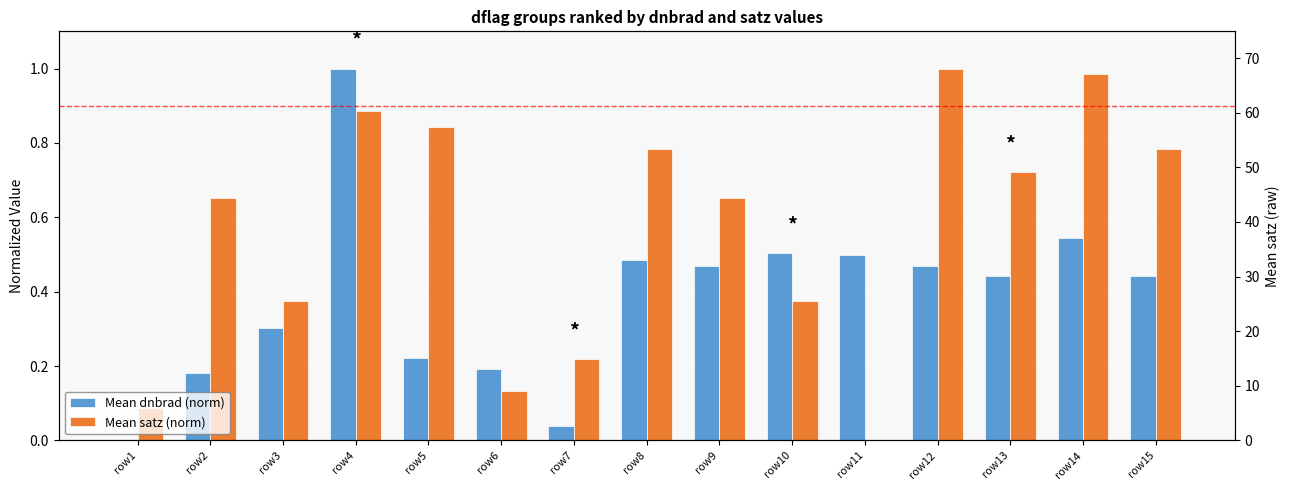

Count the number of categories in the chart.

15